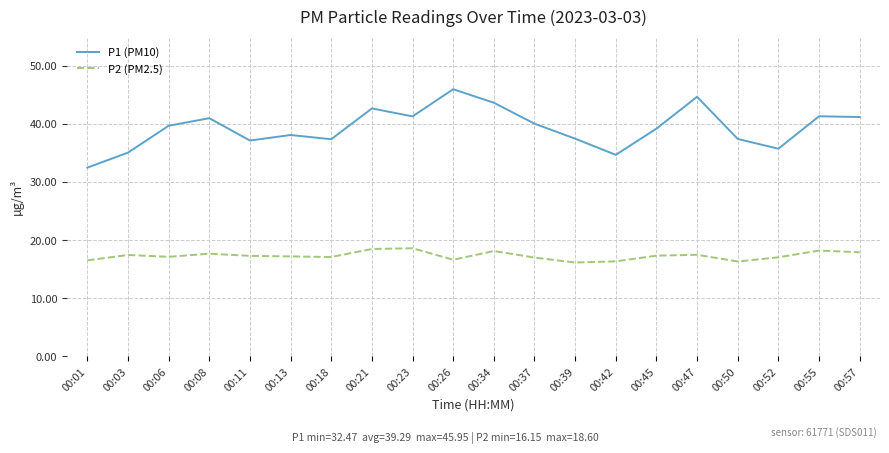

Between 00:08 and 00:26, which series saw the biggest shift?

P1 (PM10)